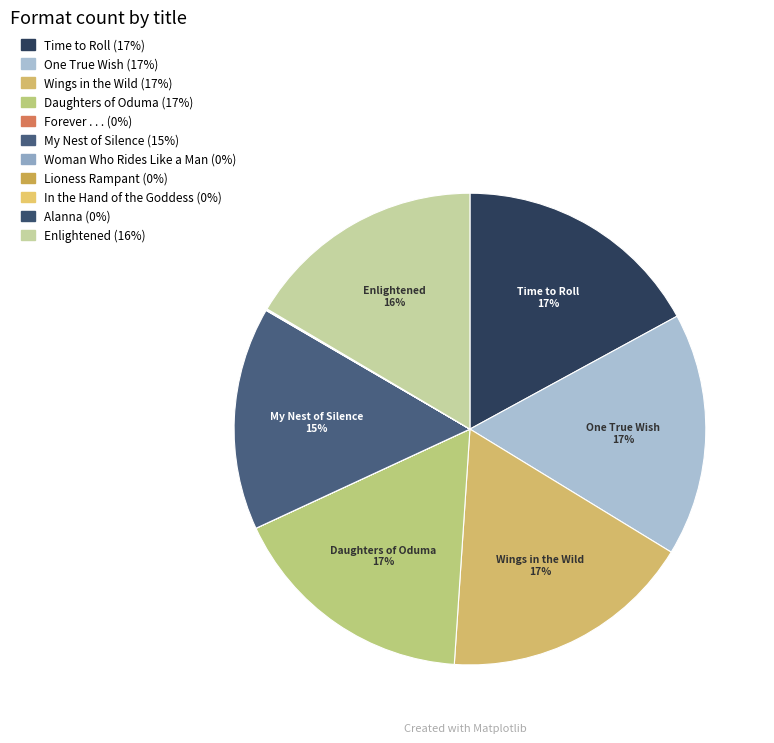

What portion of the pie excludes Lioness Rampant?

100.0%